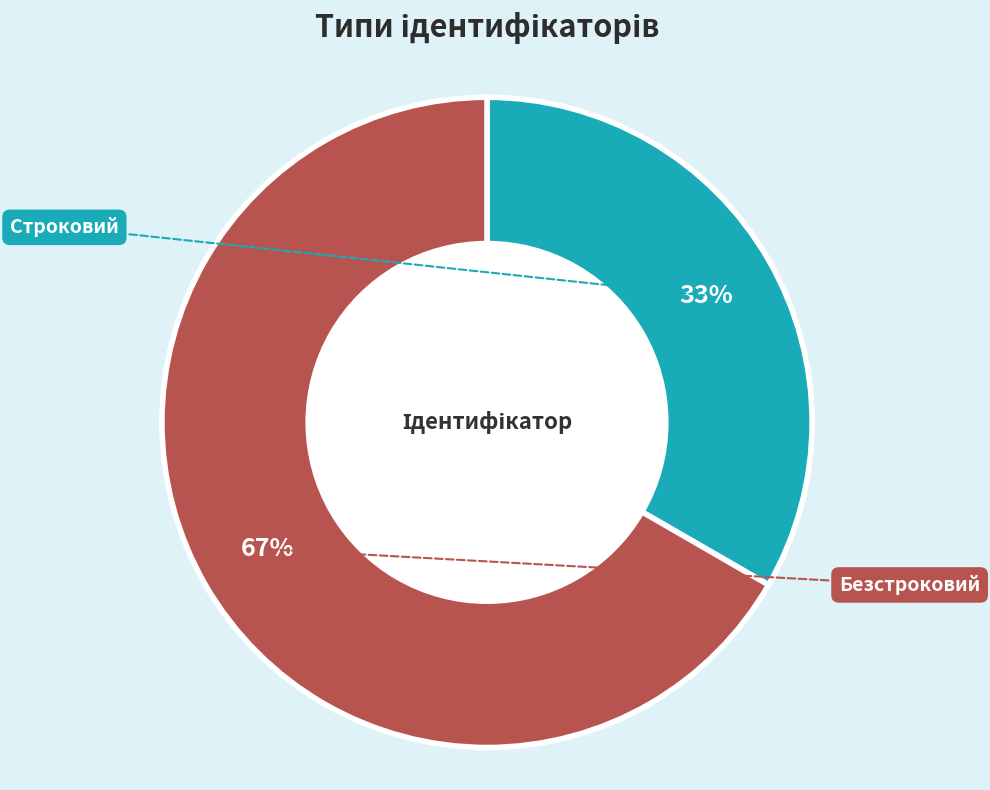

What percentage do Строковий and Безстроковий together represent?

100.0%